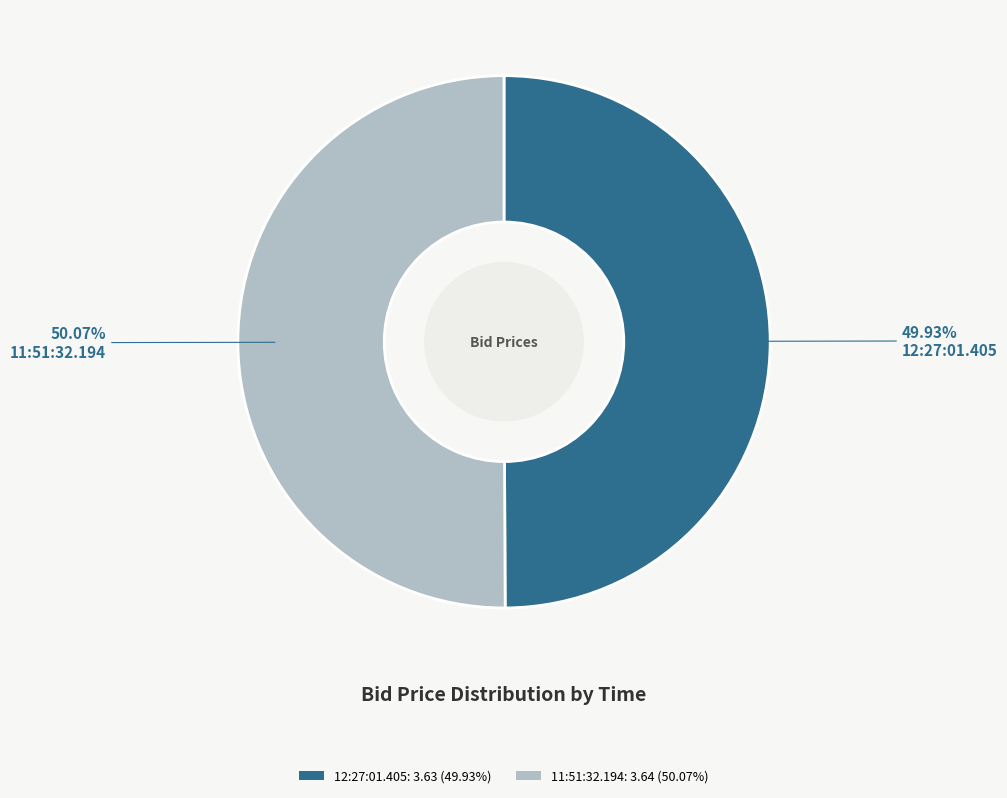

How many segments does this pie chart have?

2